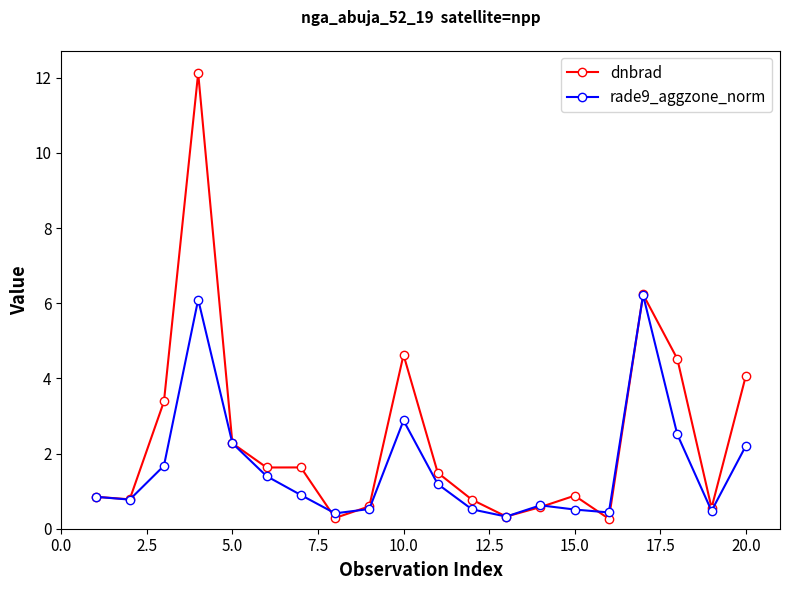

What is the lowest value of the dnbrad series?

0.3